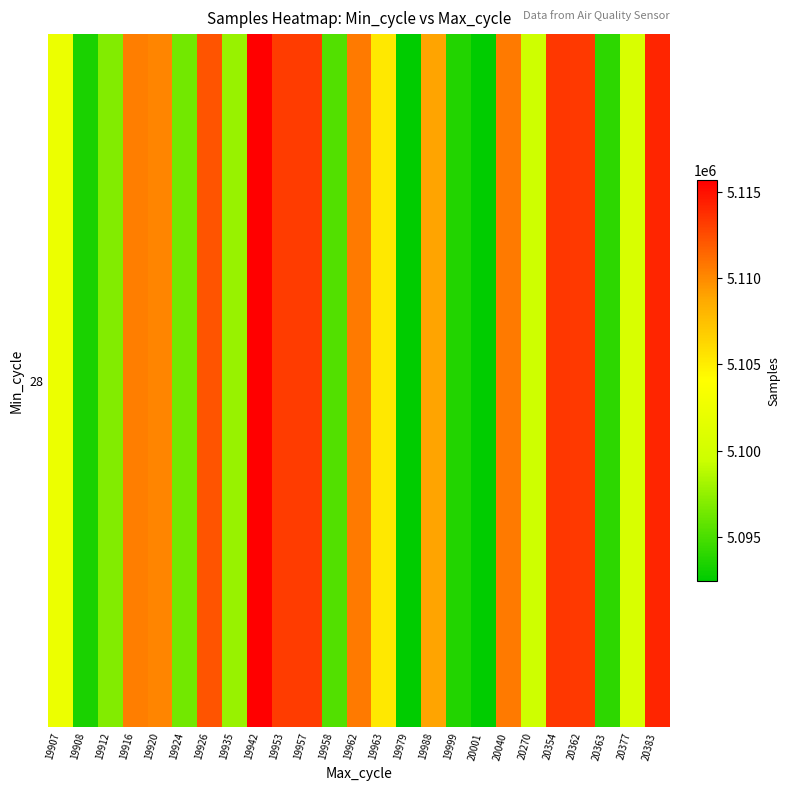

How many data points does each series have?

25